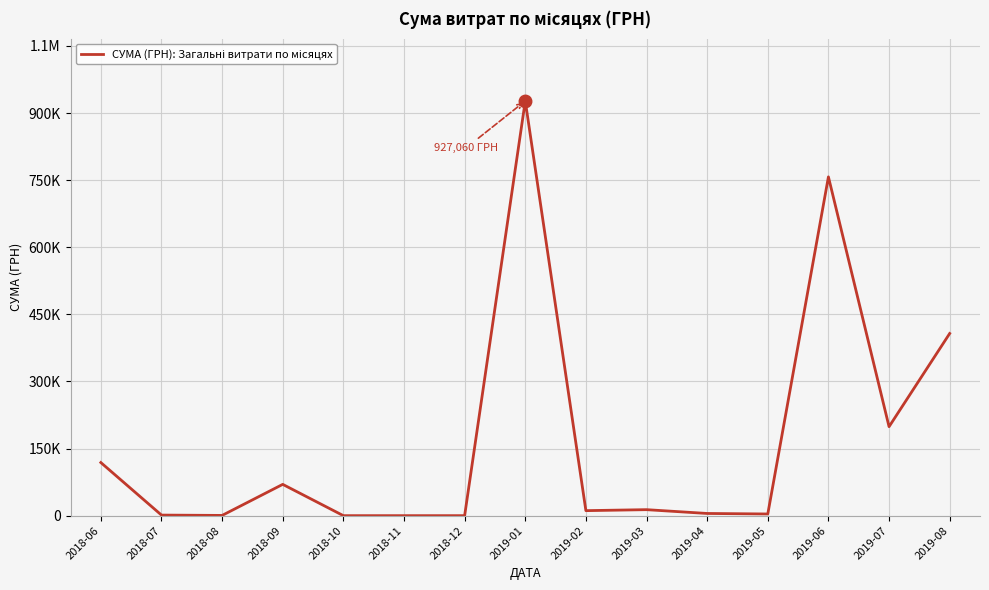

Where does the data first go above 11205?

2018-06